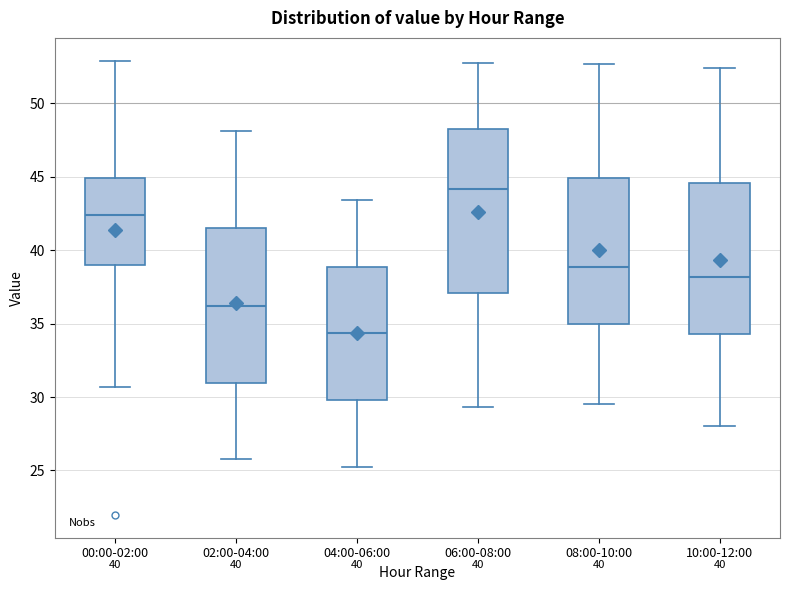

Reading left to right, read every box against the y-axis: the position of its median line, the range the box covers, and the ends of its whiskers. The values are not printed on the chart, so give them approximately, as read against the axis.

00:00-02:00: median 42.5, box 39.0 to 45.0, whiskers 30.5 to 53.0
02:00-04:00: median 36.0, box 31.0 to 41.5, whiskers 26.0 to 48.0
04:00-06:00: median 34.5, box 30.0 to 39.0, whiskers 25.0 to 43.5
06:00-08:00: median 44.0, box 37.0 to 48.0, whiskers 29.5 to 53.0
08:00-10:00: median 39.0, box 35.0 to 45.0, whiskers 29.5 to 52.5
10:00-12:00: median 38.0, box 34.5 to 44.5, whiskers 28.0 to 52.5